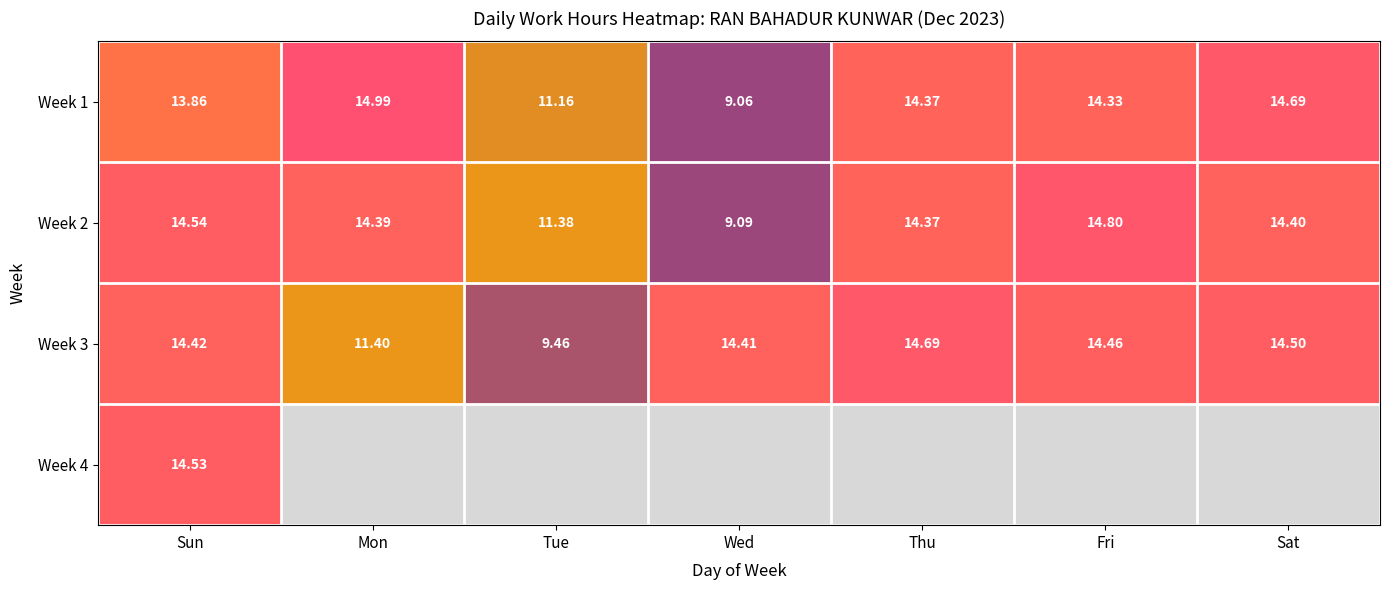

Where does the Week 2 series first go above 14?

Sun